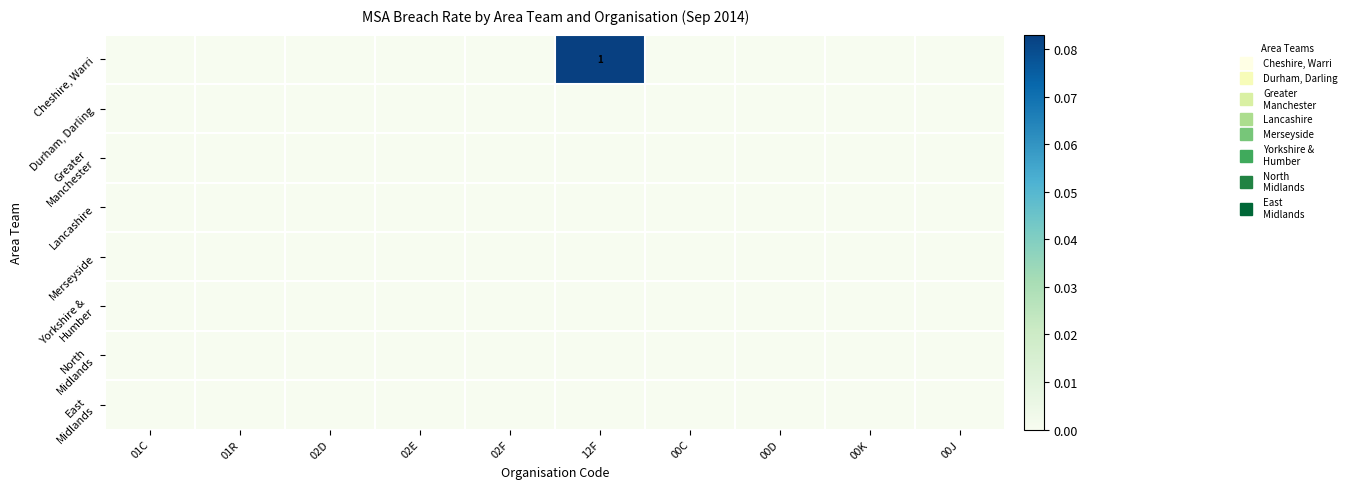

Is the value of Lancashire at 02E greater than the value of Cheshire, Warri at 00D?

No